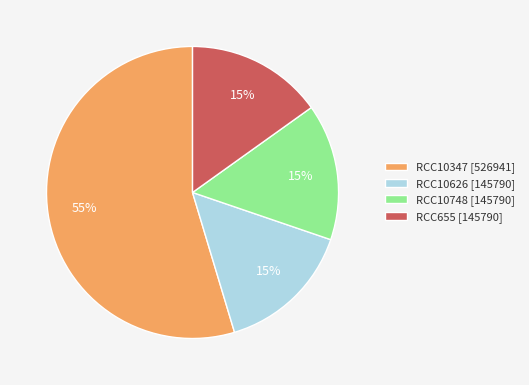

Combined, do RCC10748 [145790] and RCC655 [145790] account for over 50%?

No